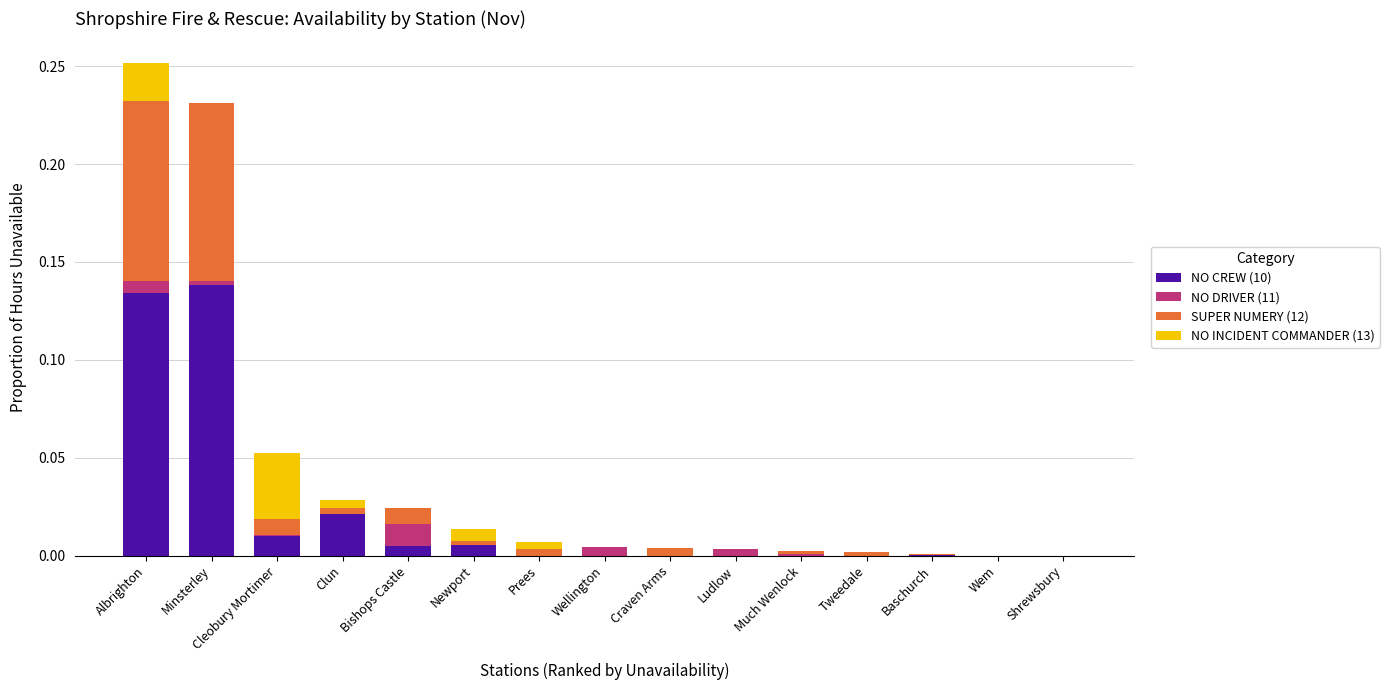

The NO CREW (10) series shows 0.0 at Cleobury Mortimer. True or false?

True